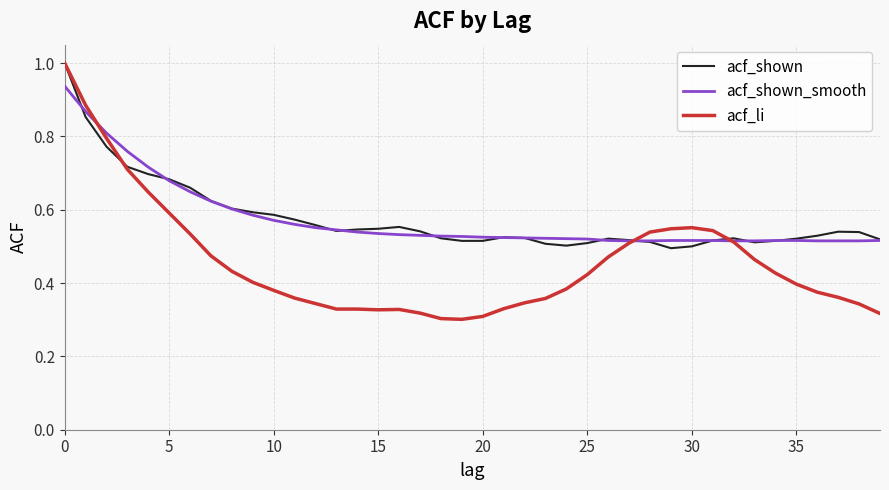

What is the maximum value shown in the chart?

1.0